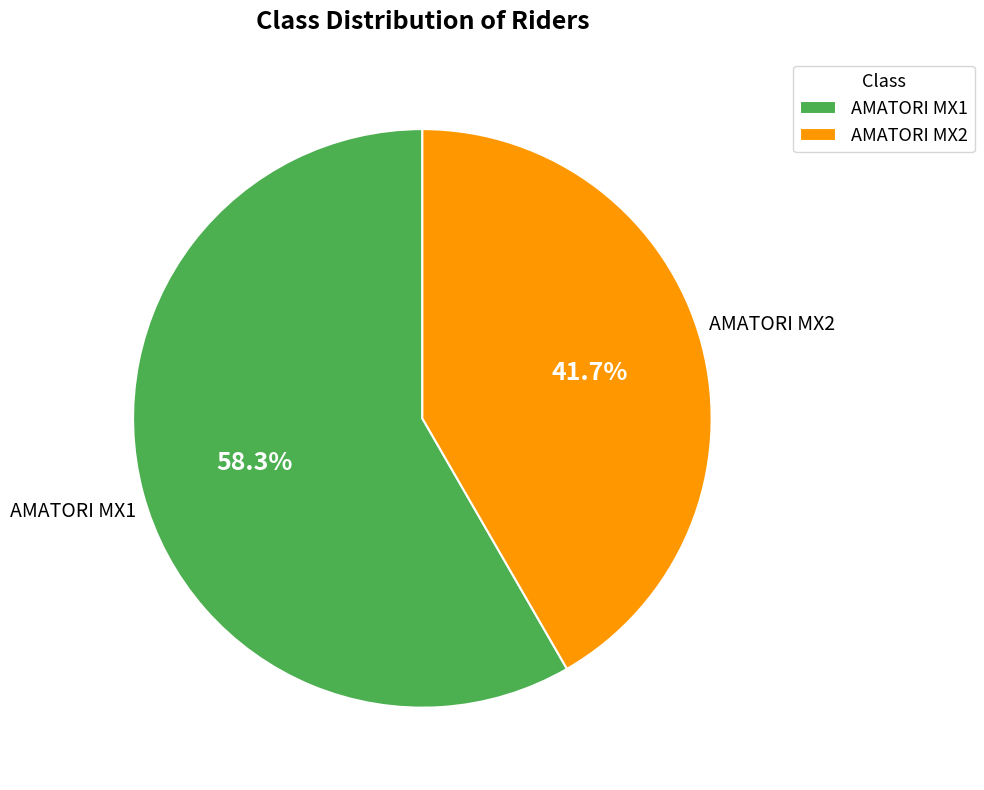

Does AMATORI MX1 account for over 50% of the chart?

Yes